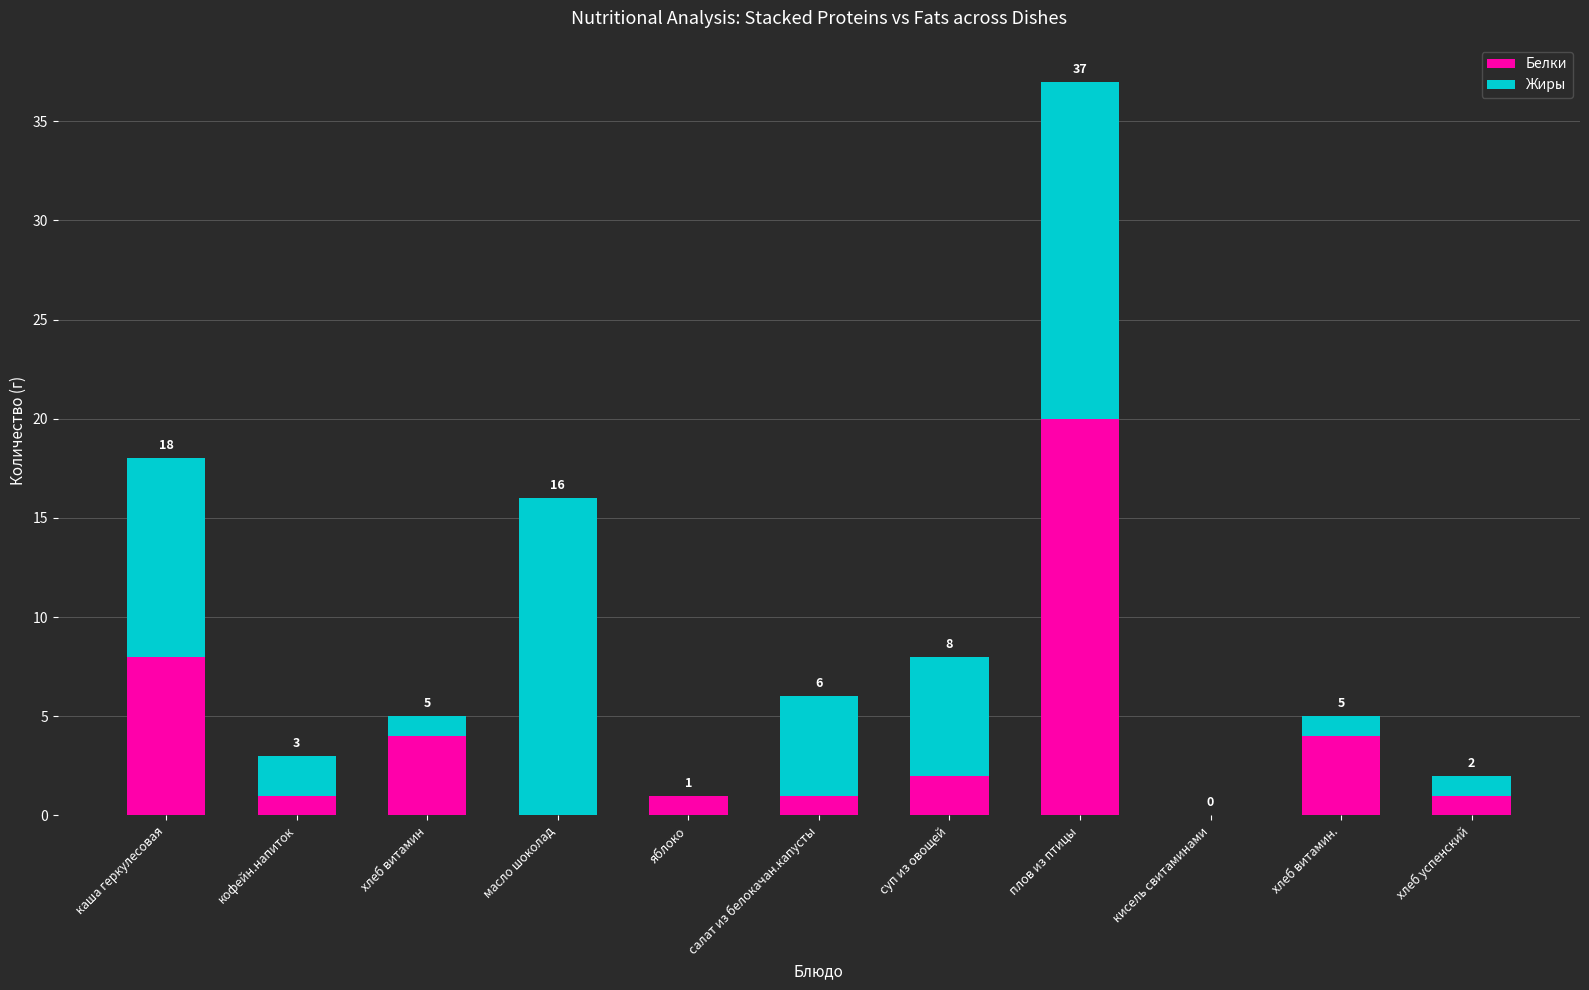

What is the total value across all series at суп из овощей?

8